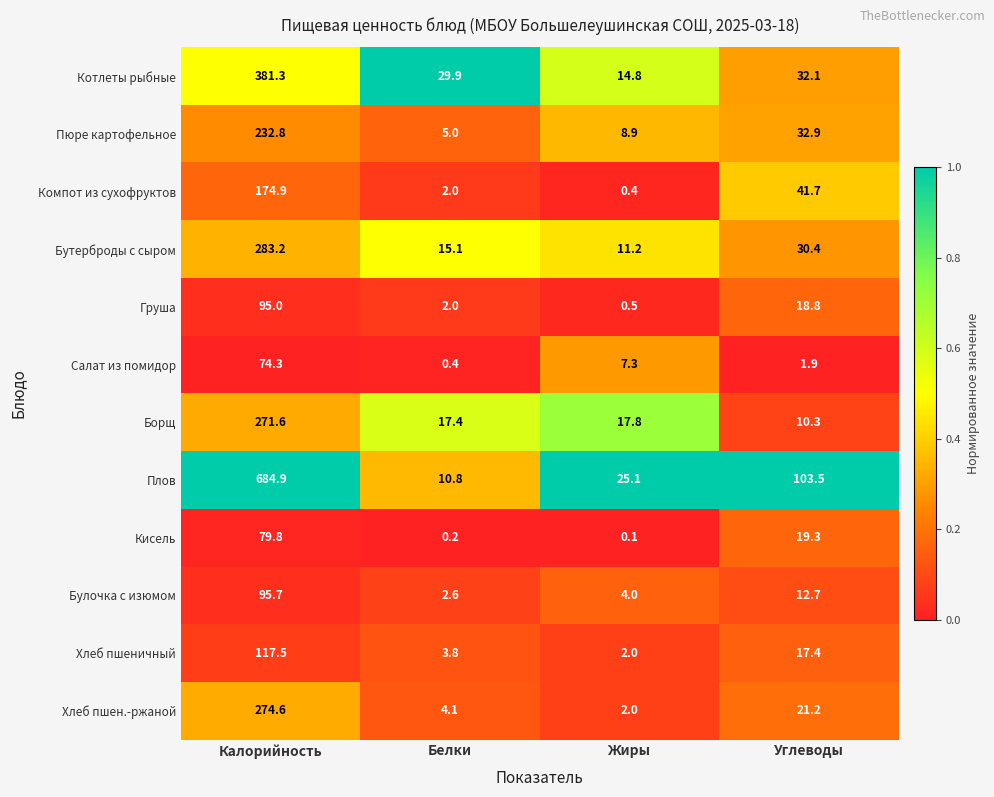

What is the total value across all series at Углеводы?

342.2